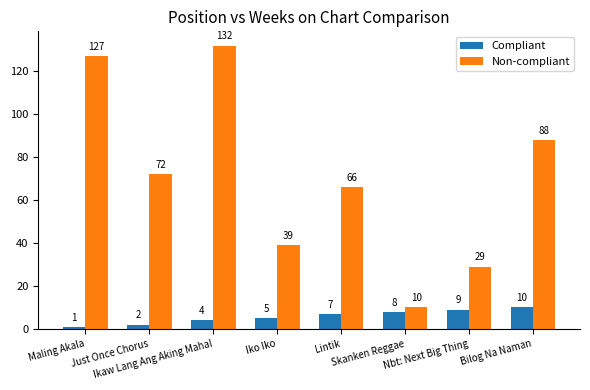

What is the spread (max minus min) of values at Lintik?

59